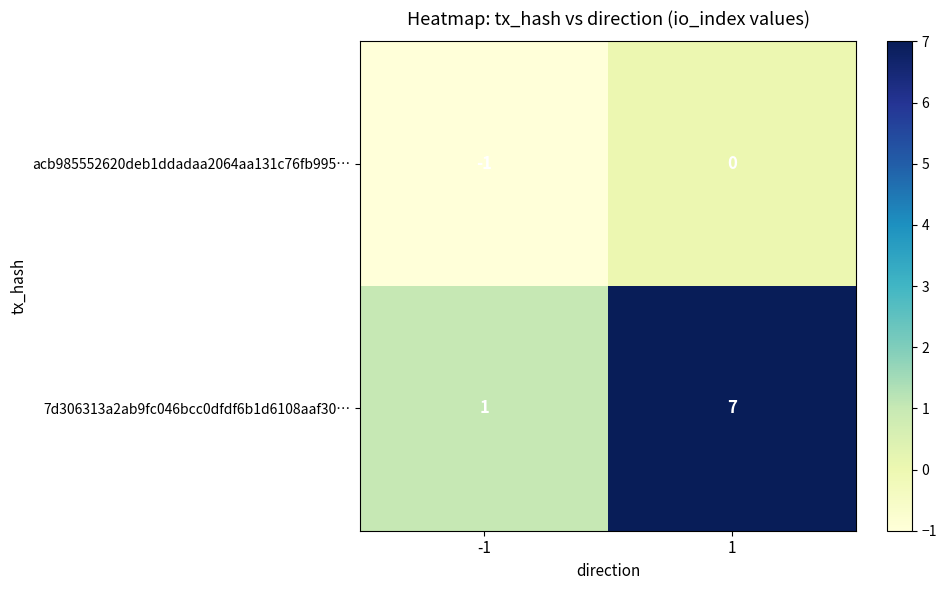

Reading left to right, what are all the values shown in this chart?

acb985552620deb1ddadaa2064aa131c76fb995…: -1=-1	1=0
7d306313a2ab9fc046bcc0dfdf6b1d6108aaf30…: -1=1	1=7